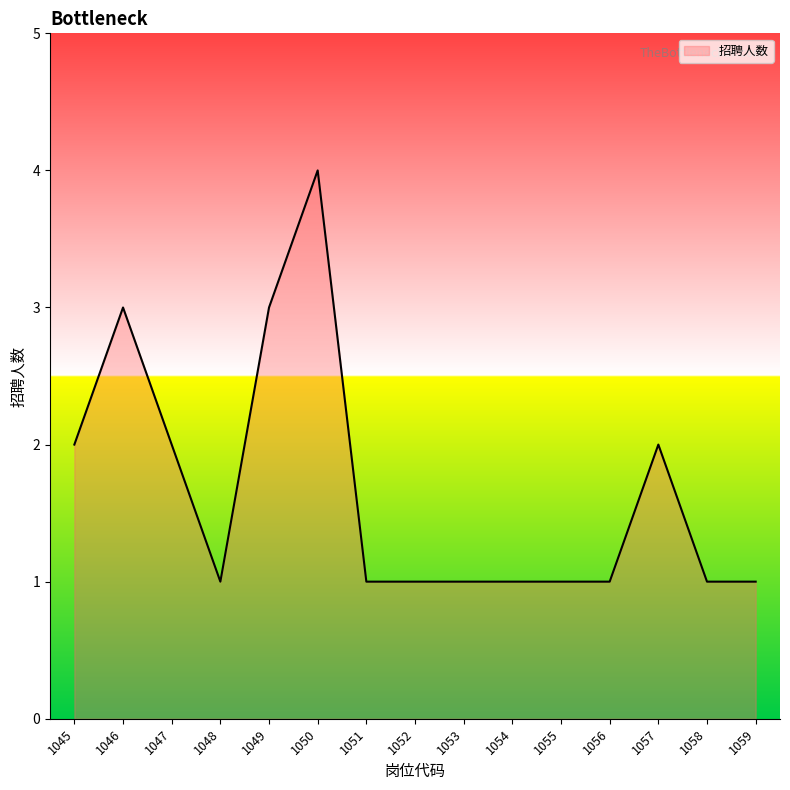

What is the maximum value shown in the chart?

4